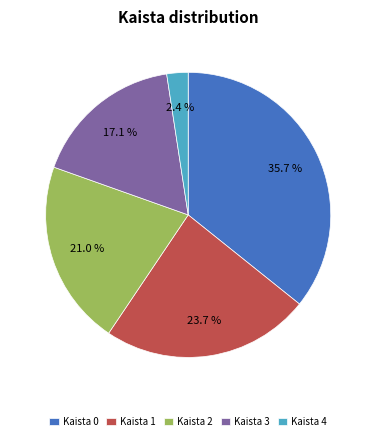

Which has a higher value, Kaista 3 or Kaista 2?

Kaista 2